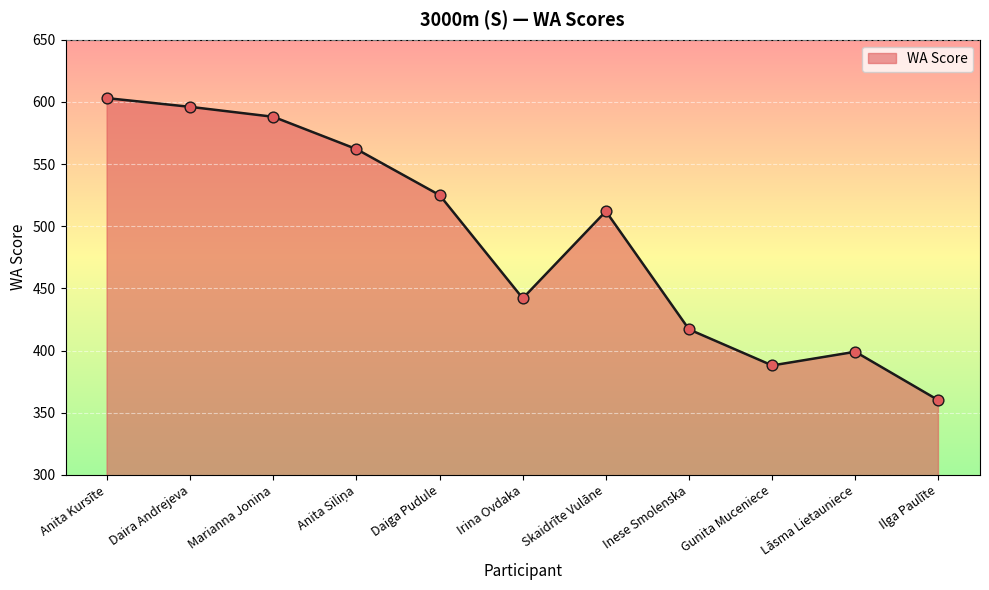

Between Irina Ovdaka and Skaidrīte Vulāne, which is larger?

Skaidrīte Vulāne